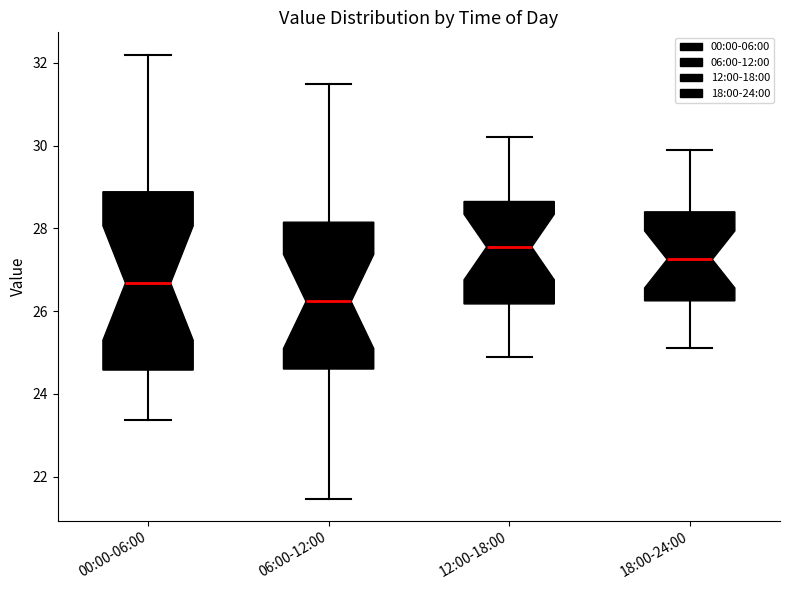

Comparing the boxes themselves (not the whiskers), which one is the tallest?

00:00-06:00